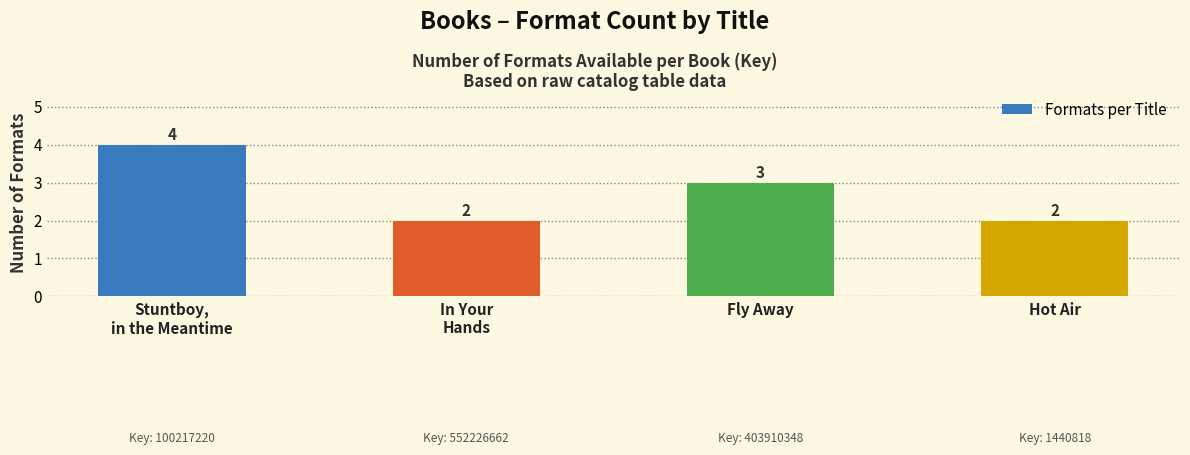

Reading left to right, list all the values displayed in this chart.

Stuntboy,
in the Meantime=4	In Your
Hands=2	Fly Away=3	Hot Air=2